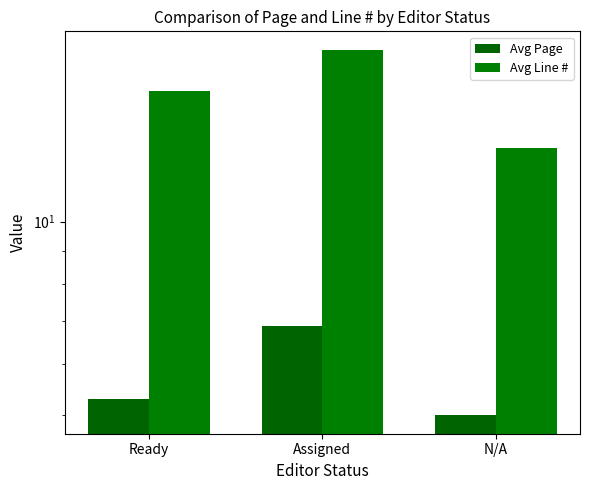

Reading left to right, transcribe all the data shown in this chart.

Avg Page: Ready=5.3	Assigned=6.9	N/A=5.0
Avg Line #: Ready=16.0	Assigned=18.5	N/A=13.0